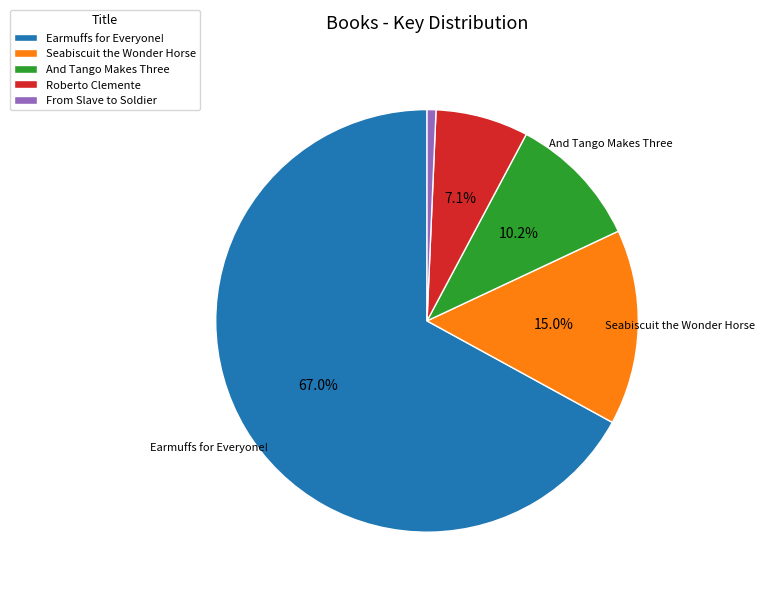

To the nearest percent, what is the difference between the largest and smallest slice percentages?

66%